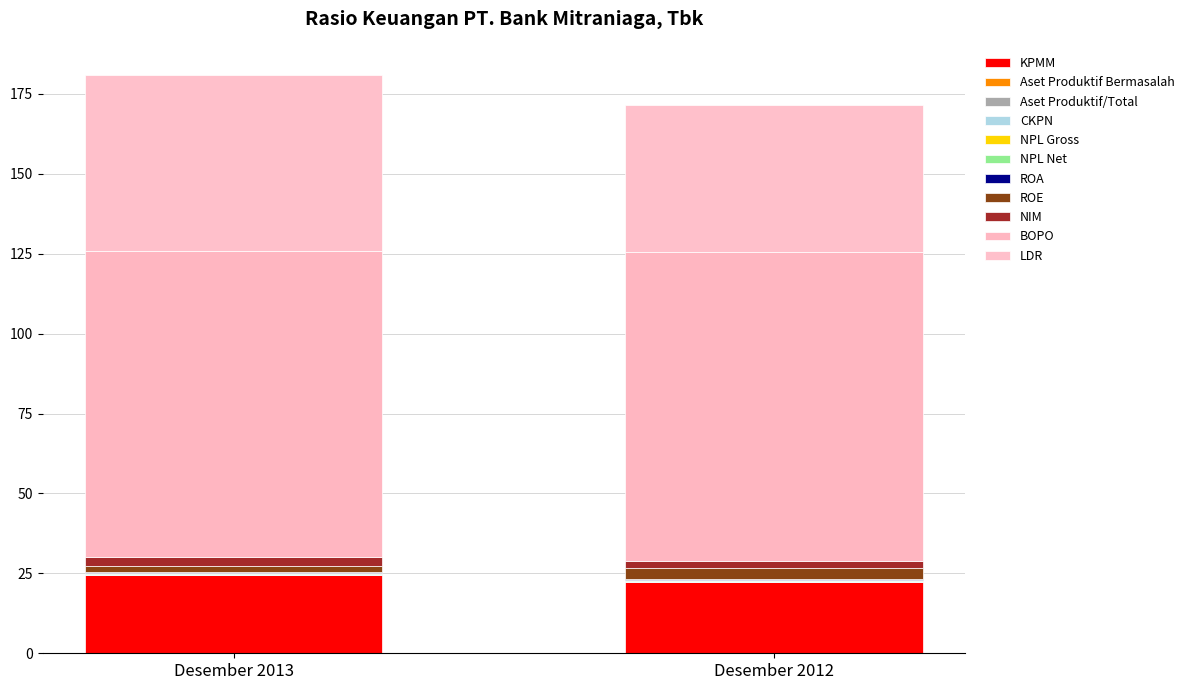

What is the sum of all Desember 2013 values?

181.0